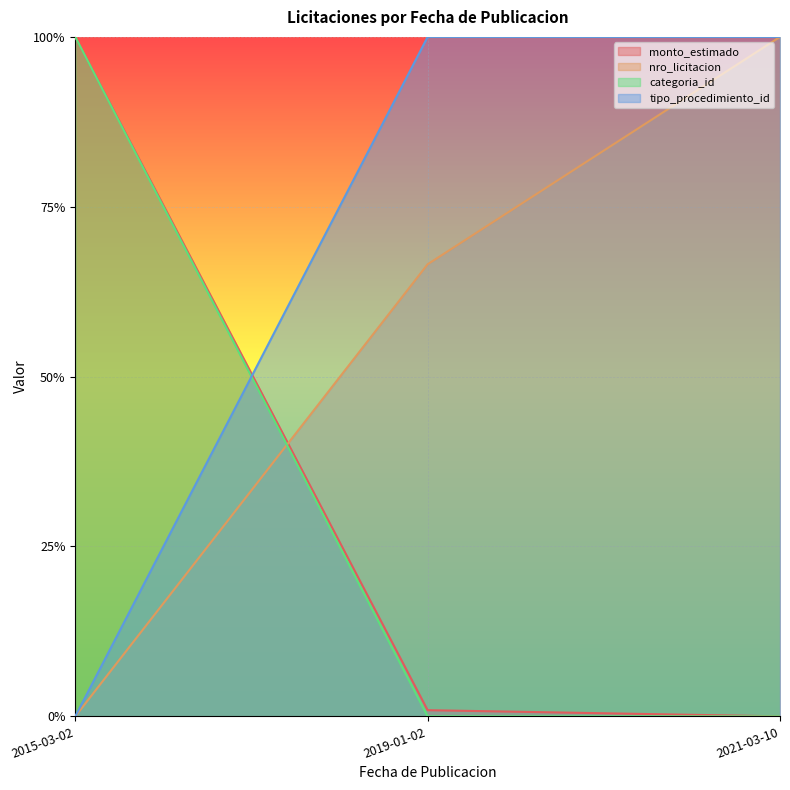

Is it true that categoria_id equals 0.0 at 2019-01-02?

True